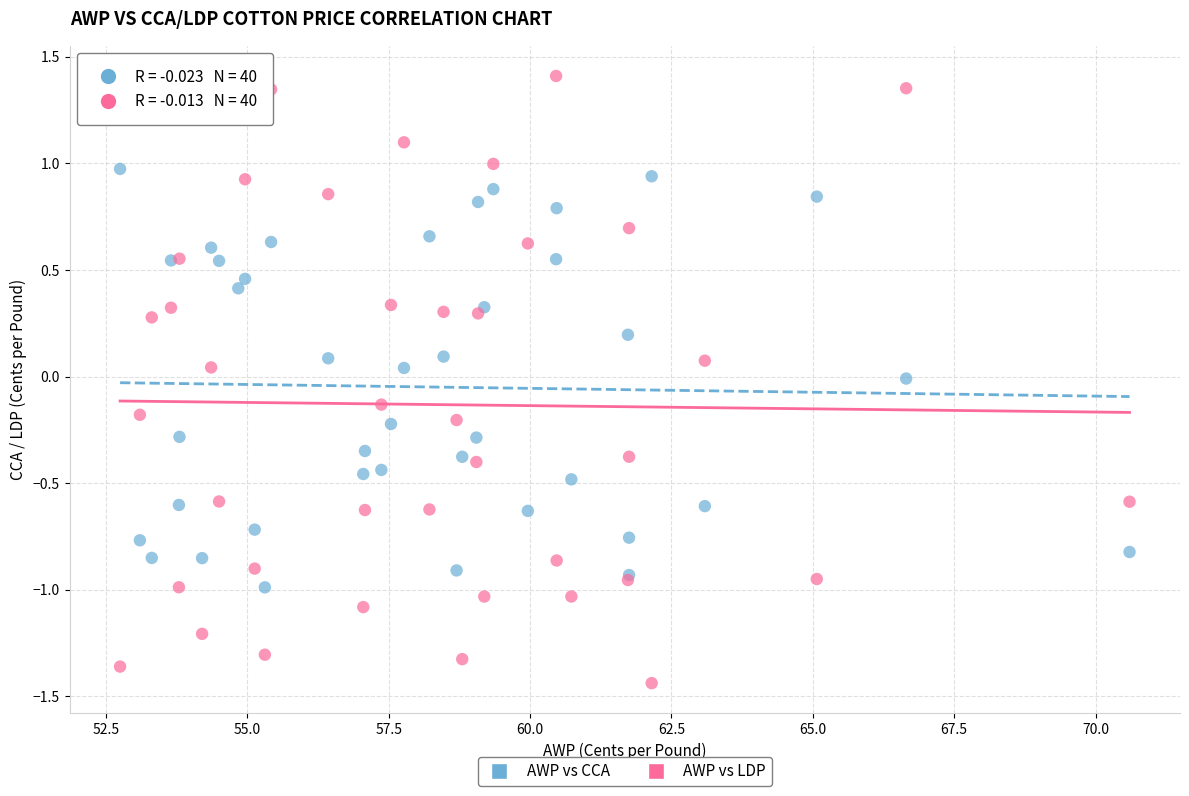

What is the X range (max minus min) for the scatter plot?

17.8